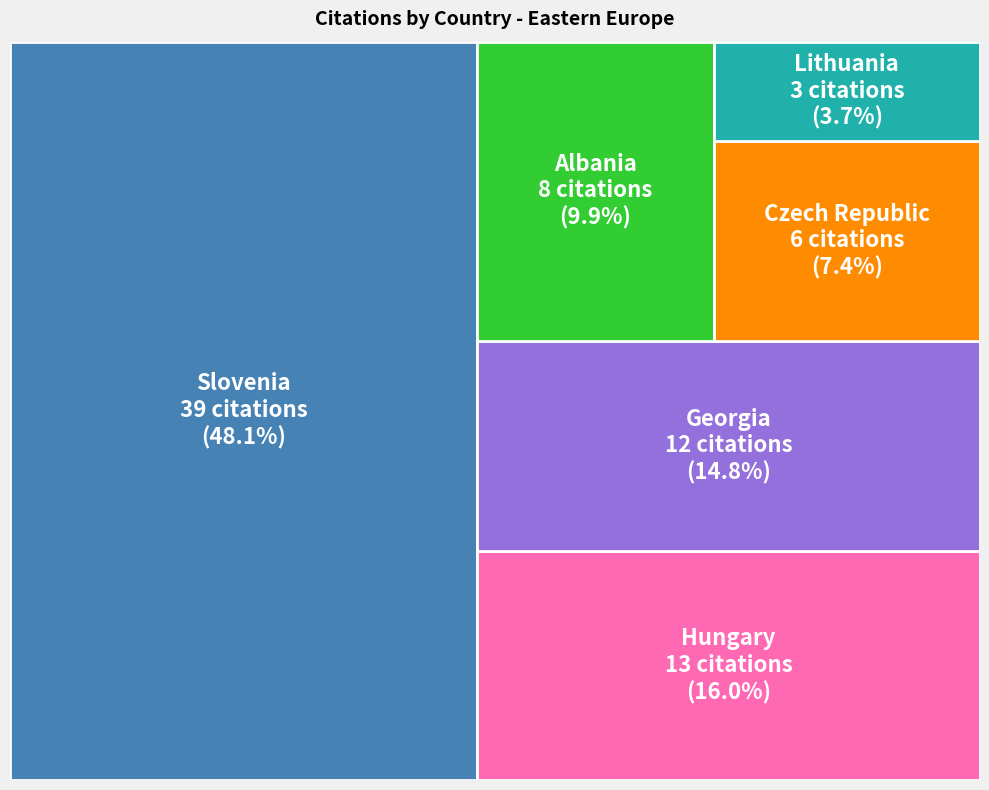

To the nearest percent, what portion does Georgia represent?

15%